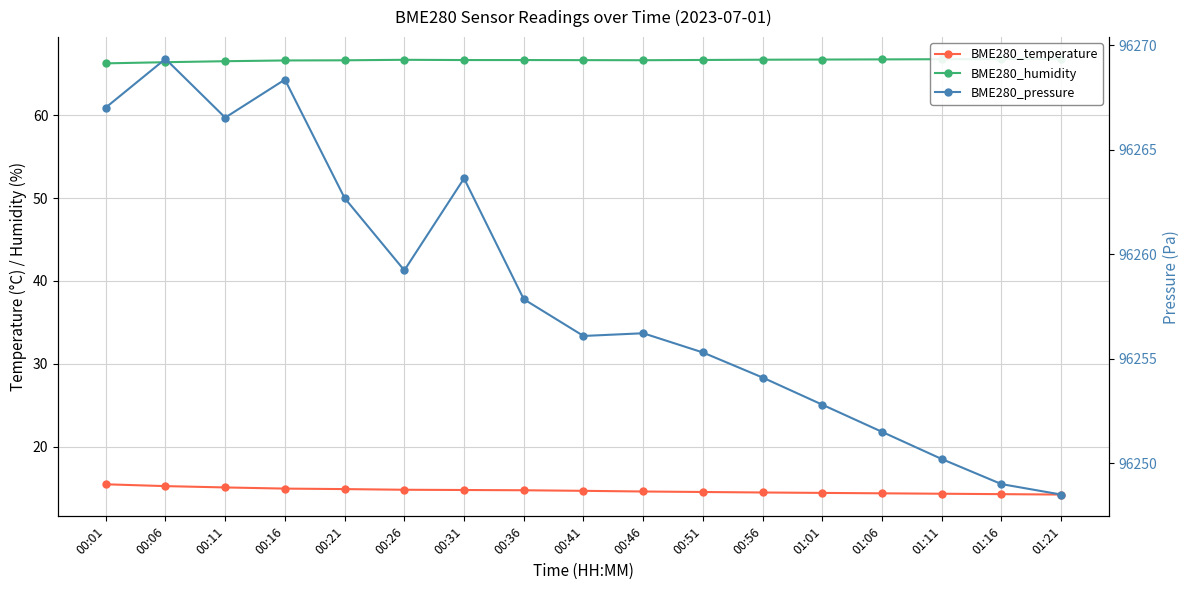

At which category does BME280_humidity reach its first local peak?

00:26